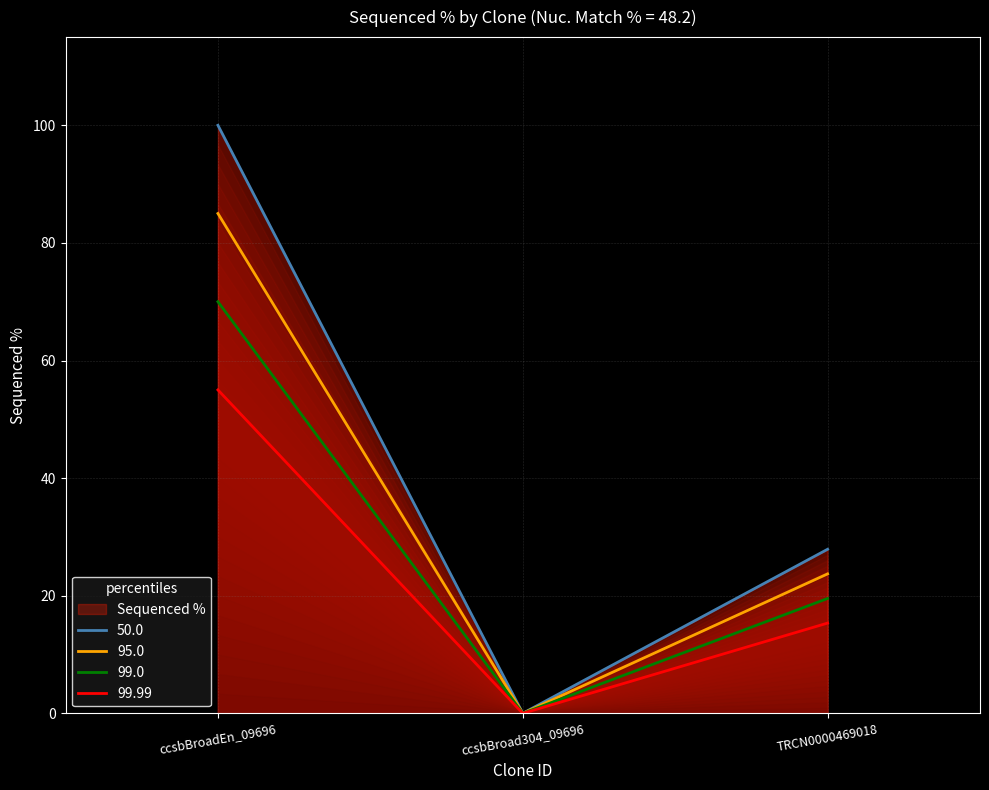

How many data points are less than 27?

1